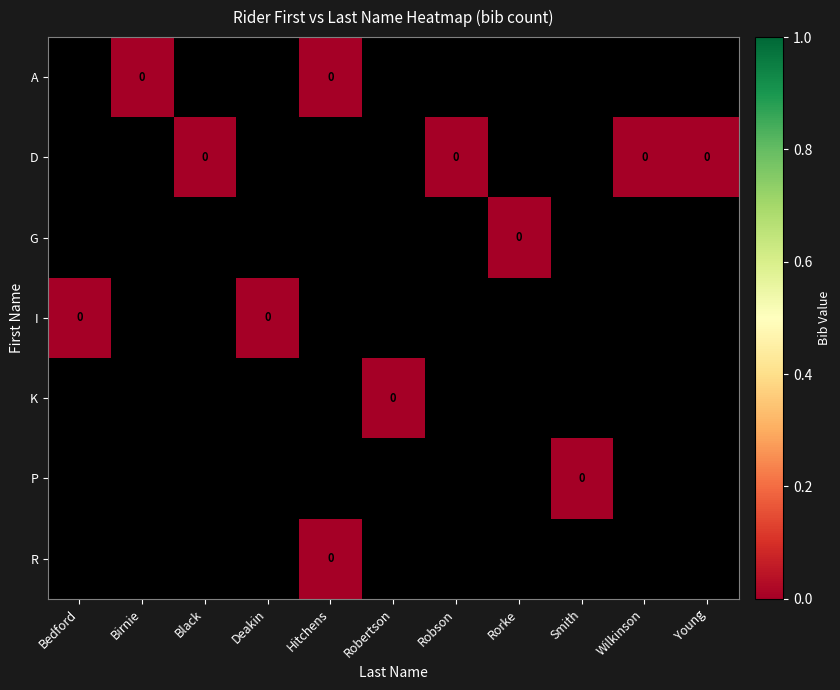

At which category is the sum across all series the highest?

Hitchens